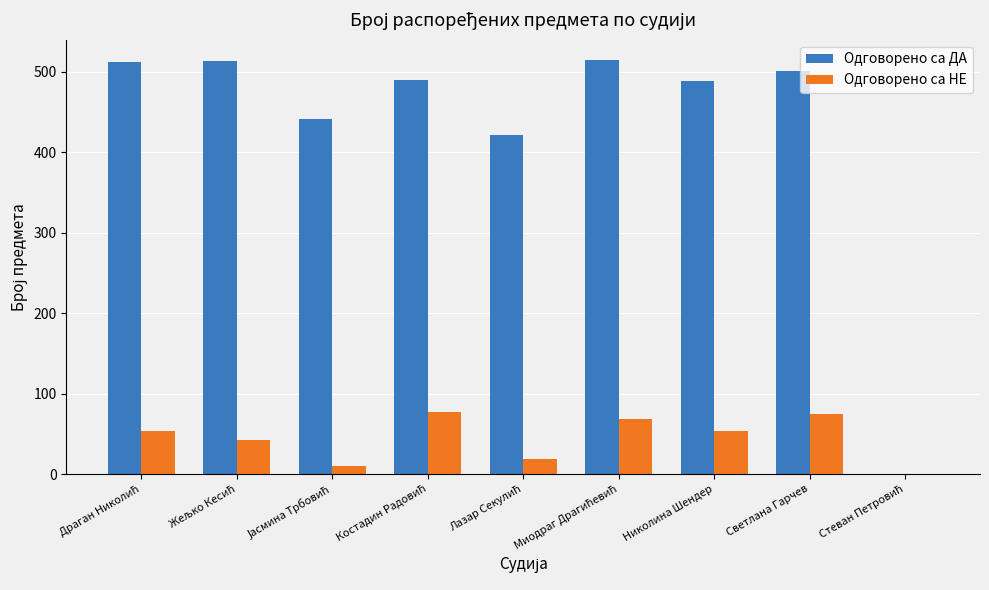

The value of Одговорено са НЕ at Светлана Гарчев is 75. True or false?

True